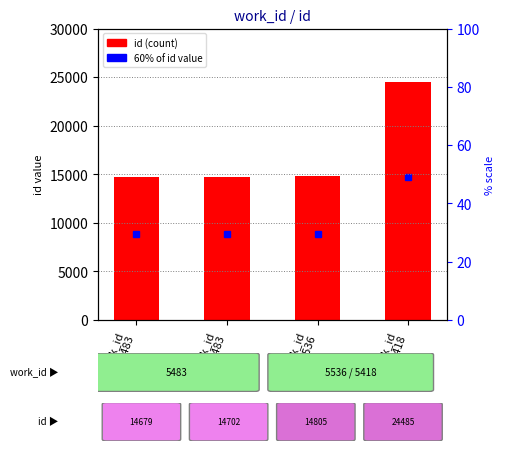

What is the maximum value shown in the chart?

24485